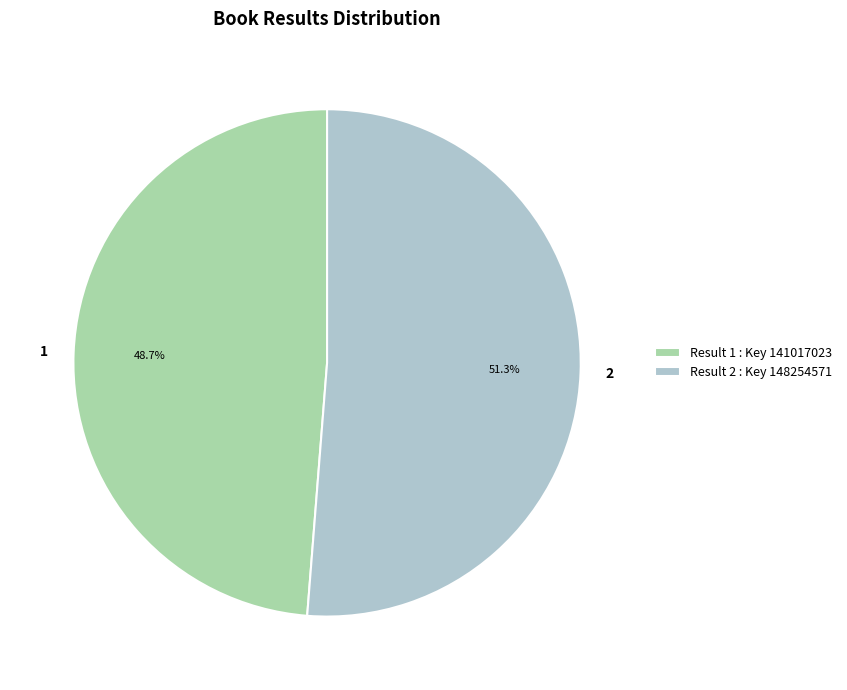

To the nearest percent, what is the combined percentage of 2 and 1?

100%